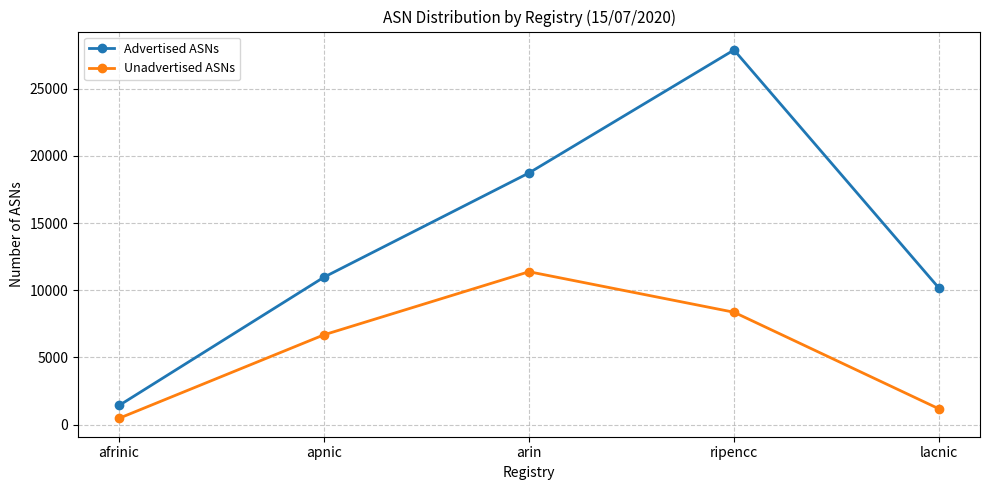

At which label does Unadvertised ASNs reach its peak?

arin